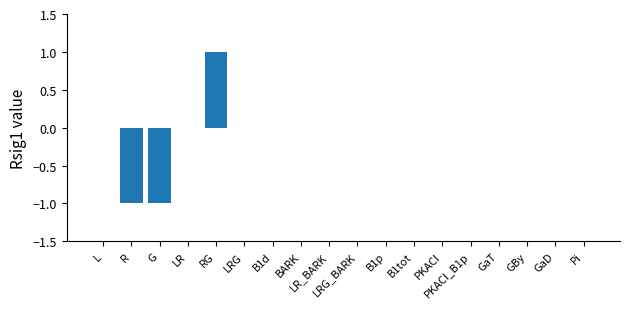

Count the values in the range 0 to 1.

16